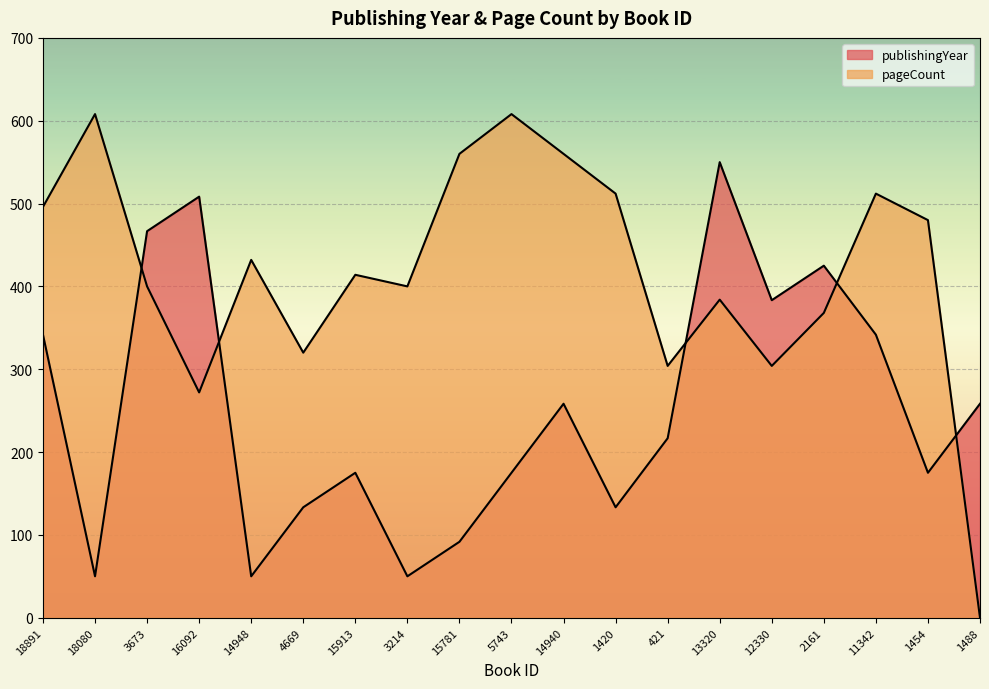

Reading left to right, what are all the values shown in this chart?

publishingYear: 18891=341.7	18080=50.0	3673=466.7	16092=508.3	14948=50.0	4669=133.3	15913=175.0	3214=50.0	15781=91.7	5743=175.0	14940=258.3	1420=133.3	421=216.7	13320=550.0	12330=383.3	2161=425.0	11342=341.7	1454=175.0	1488=258.3
pageCount: 18891=496.0	18080=608.0	3673=400.0	16092=272.0	14948=432.0	4669=320.0	15913=414.0	3214=400.0	15781=560.0	5743=608.0	14940=560.0	1420=512.0	421=304.0	13320=384.0	12330=304.0	2161=368.0	11342=512.0	1454=480.0	1488=0.0